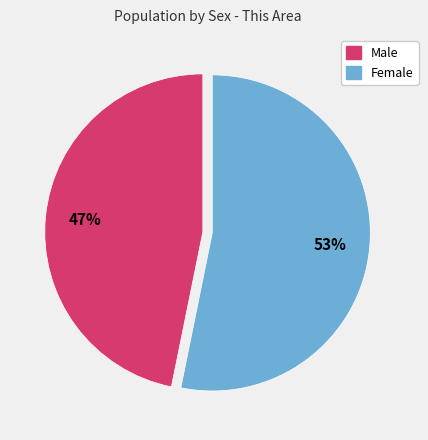

What is the ratio of the value at Male to the value at Female?

0.9